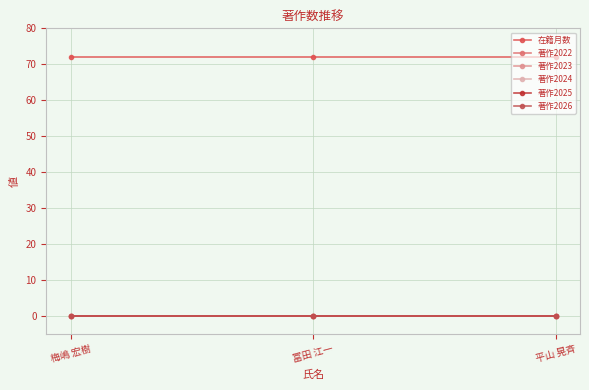

Is this an area chart (filled region under the line)?

No